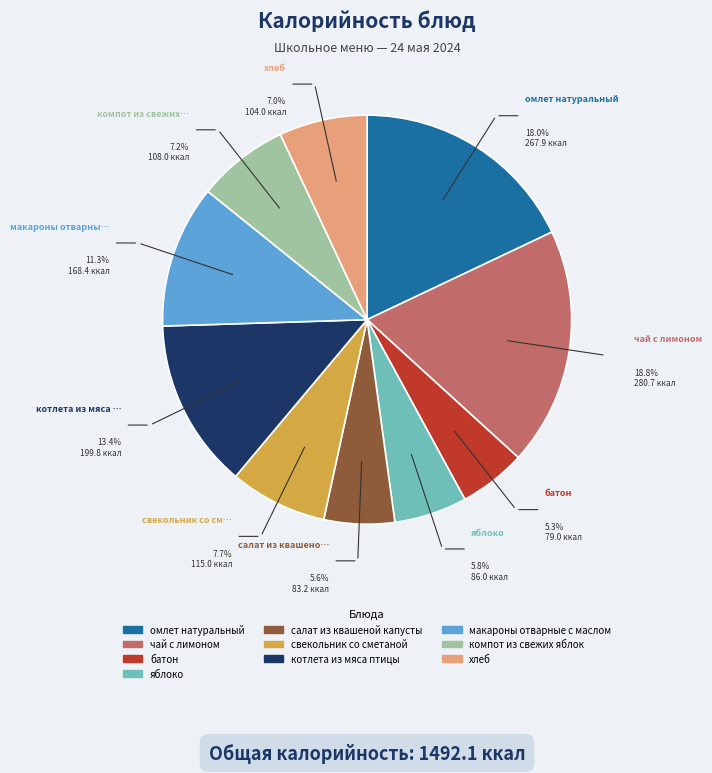

To the nearest percent, what is the difference between the хлеб and батон slice percentages?

2%